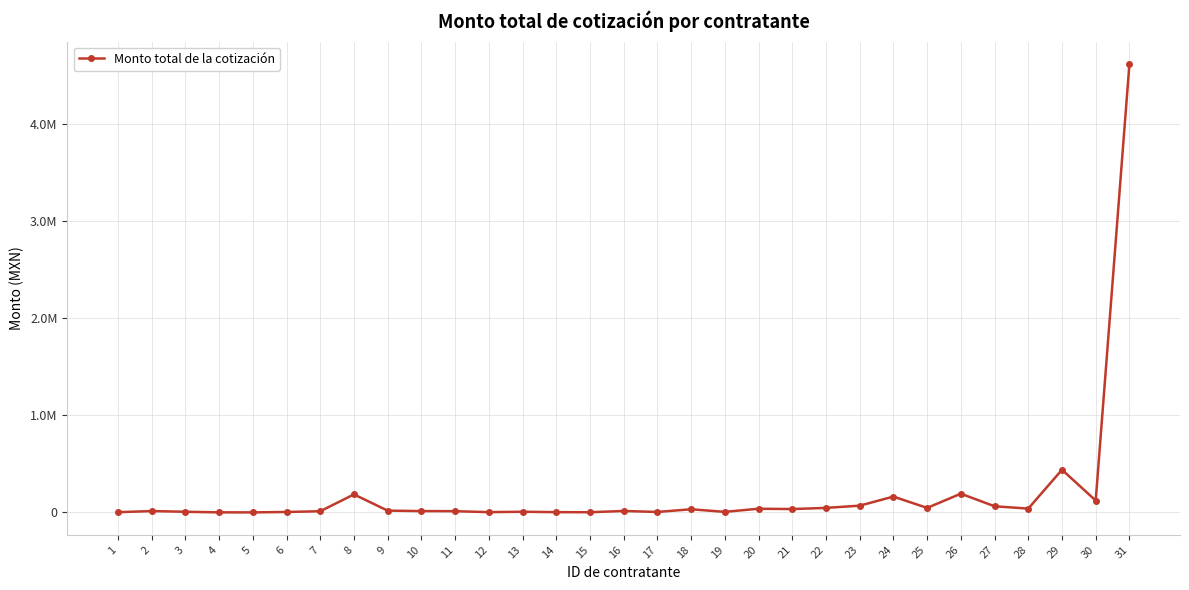

What is the sum of the values at 14 and 7?

16375.9